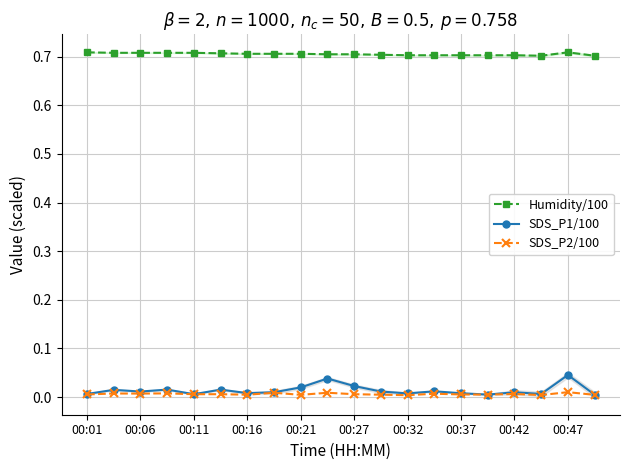

Count the number of data series in this chart.

3